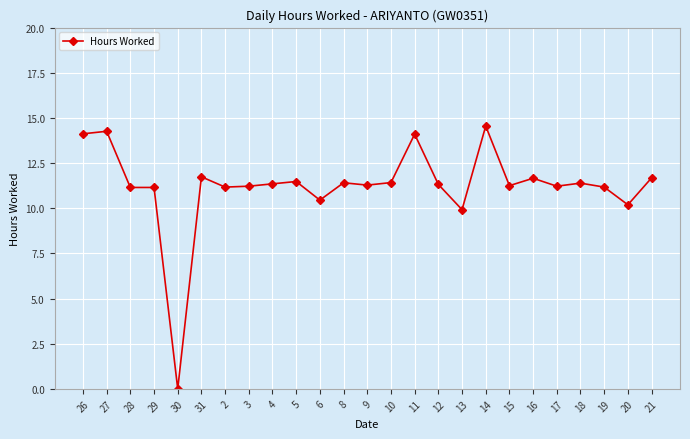

What is the label of the 18th point from the left?

14